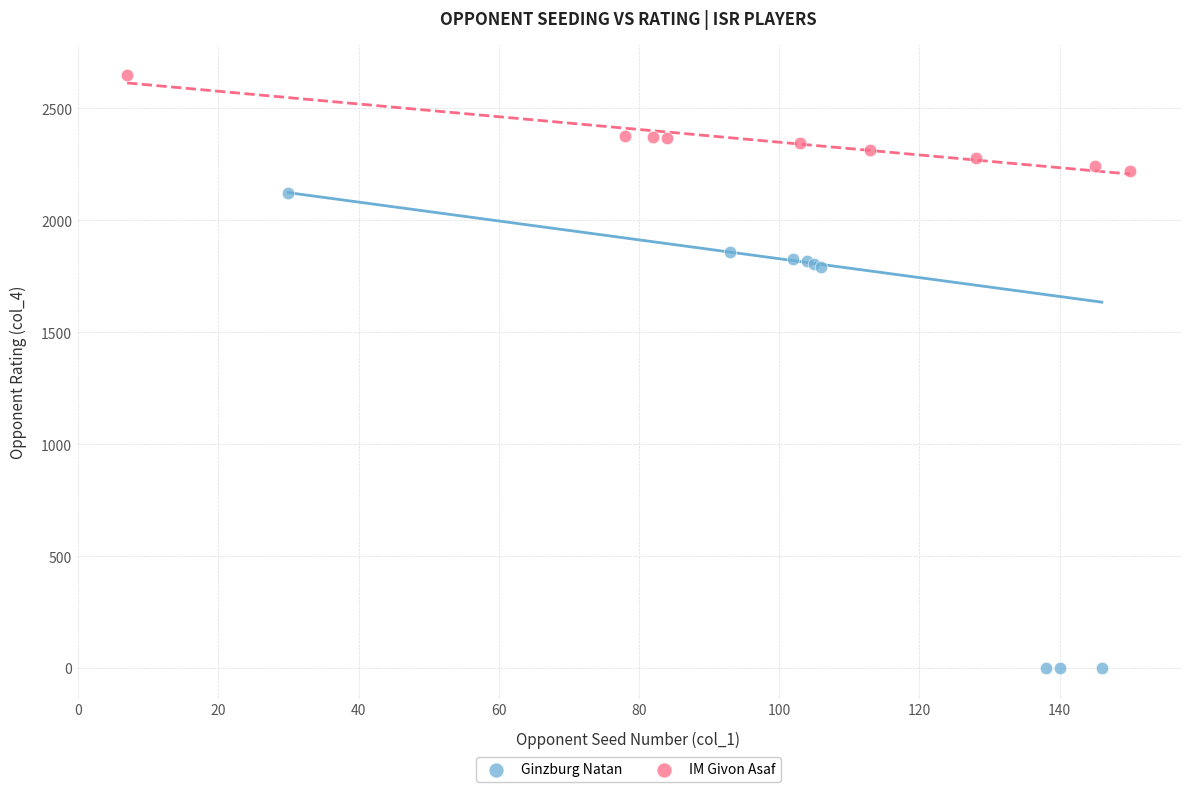

Which series contains the highest Y value?

IM Givon Asaf